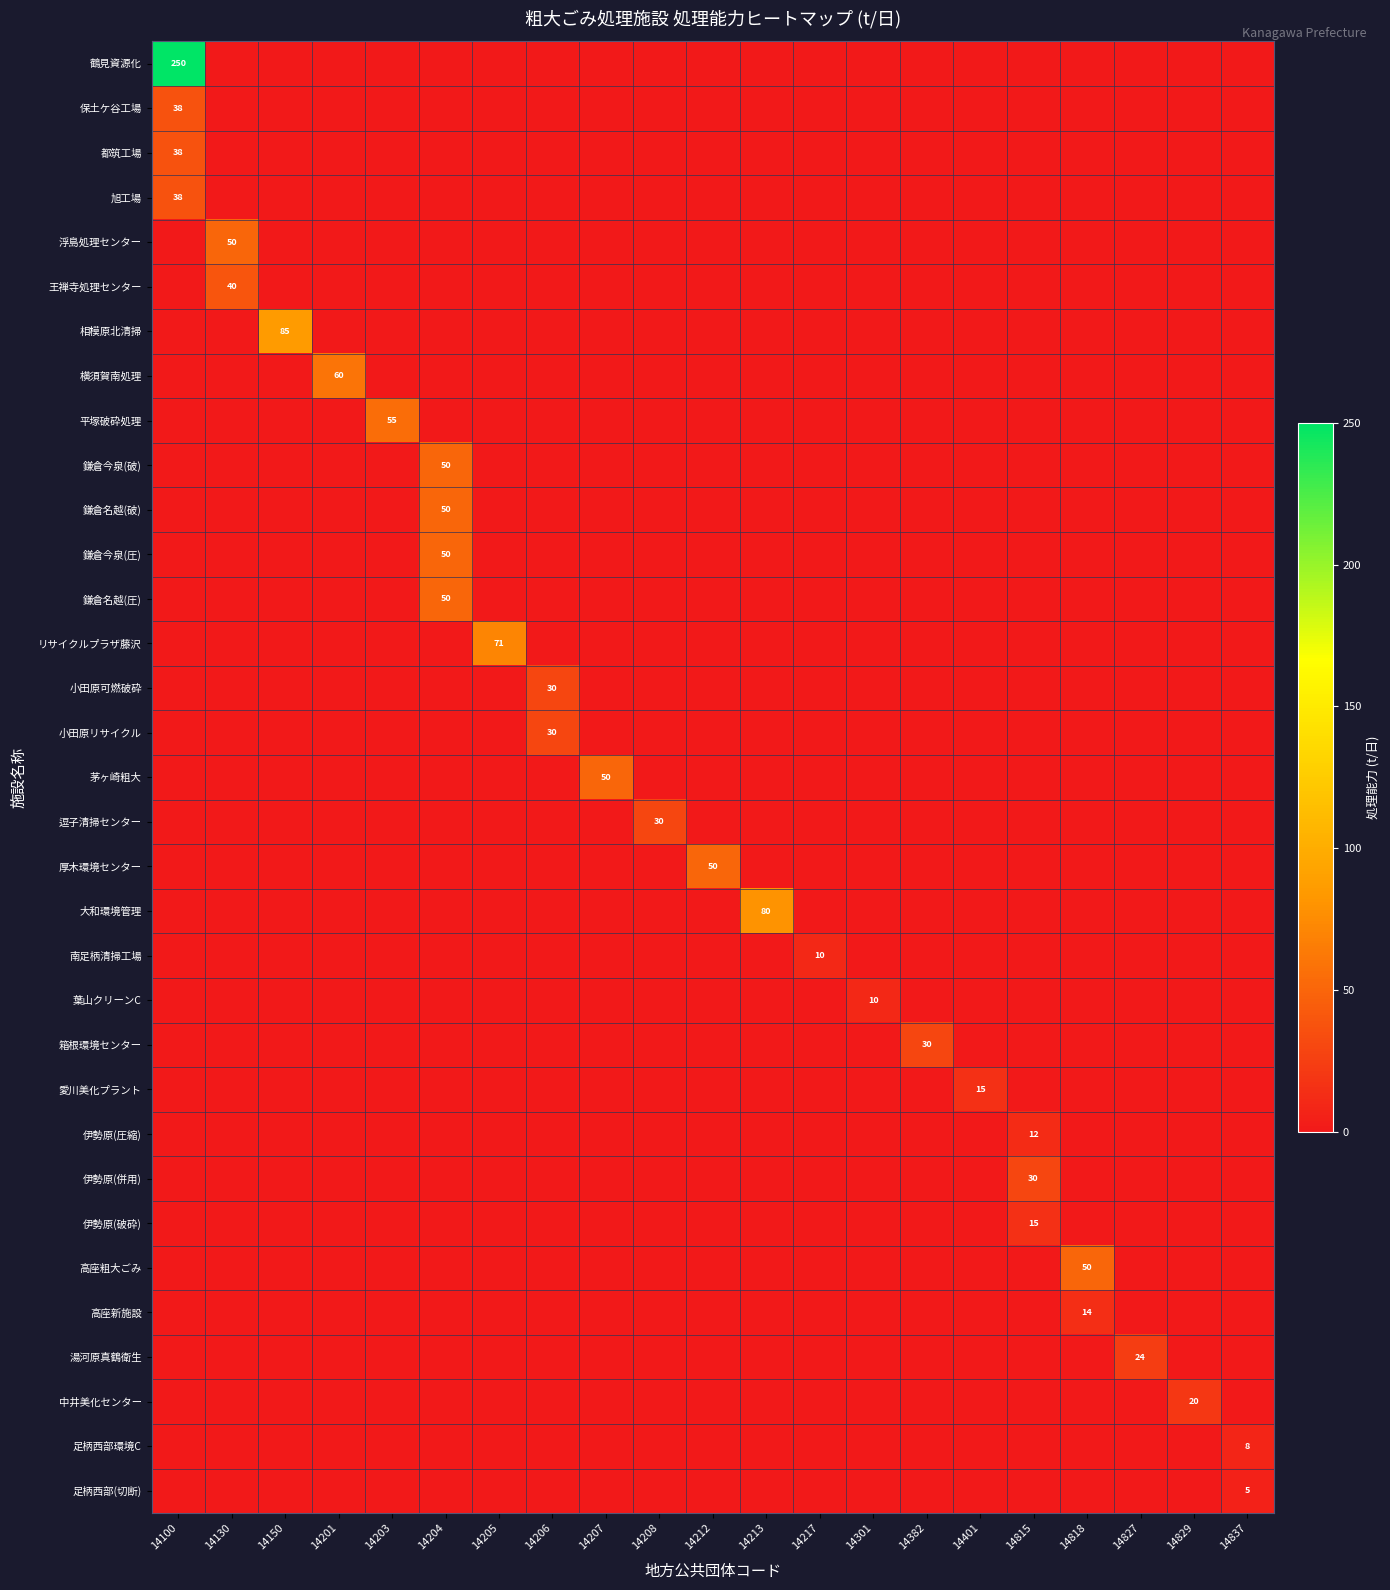

What is the total value across all series at 14301?

10